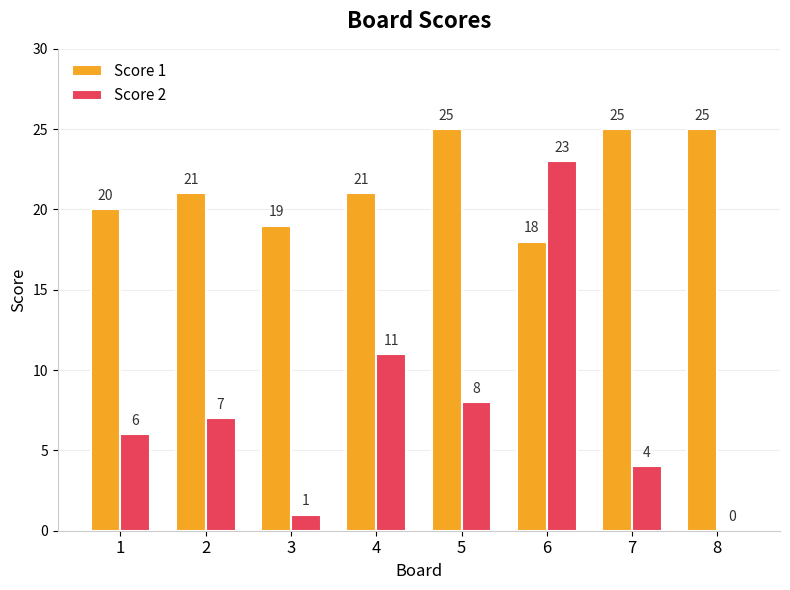

At which category is the sum across all series the highest?

6